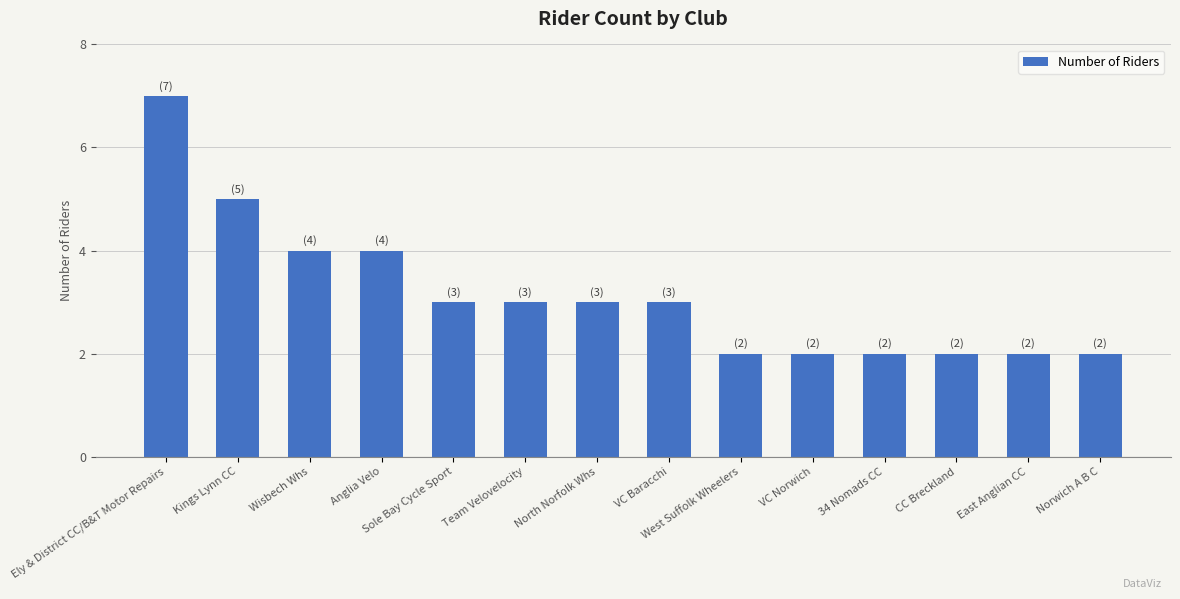

How many bars are there in total?

14